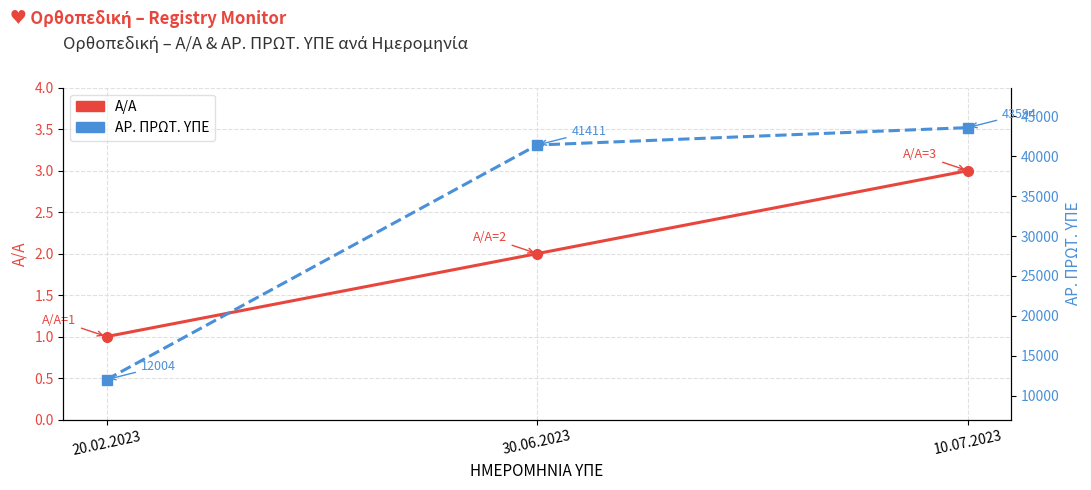

Is this an area chart (filled region under the line)?

No